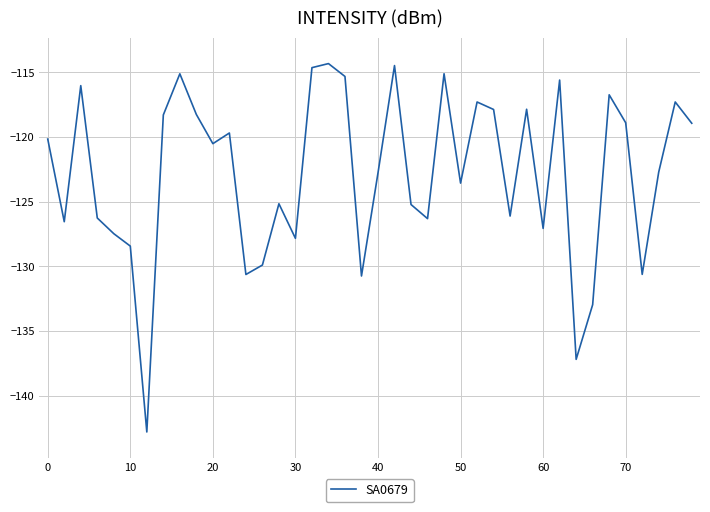

What is the maximum value shown in the chart?

-114.3